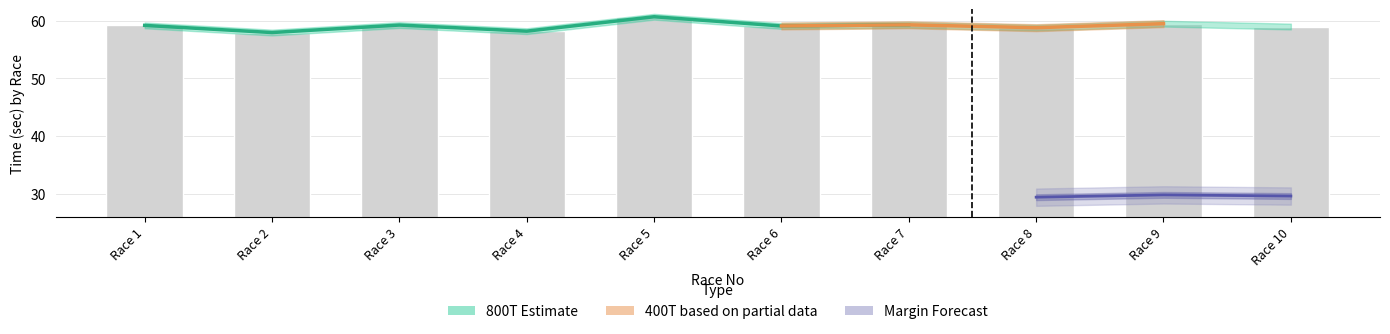

How many groups of bars are there?

10